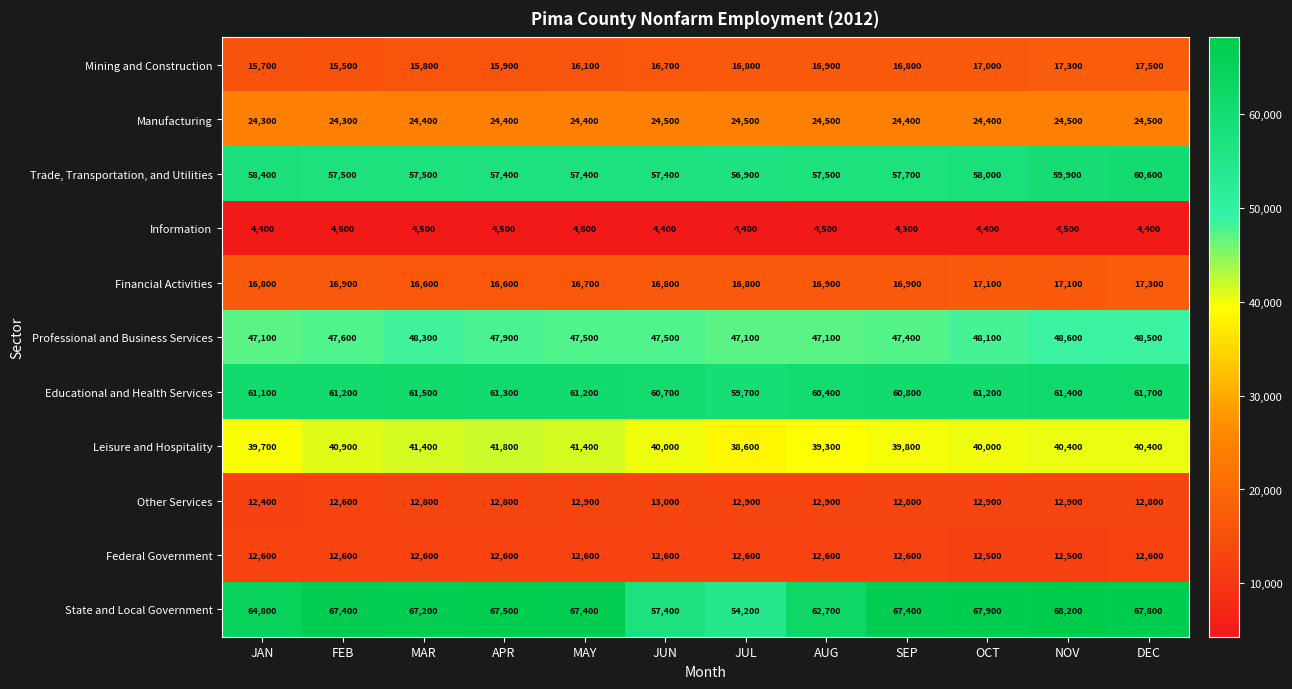

What is the minimum value for State and Local Government?

54200